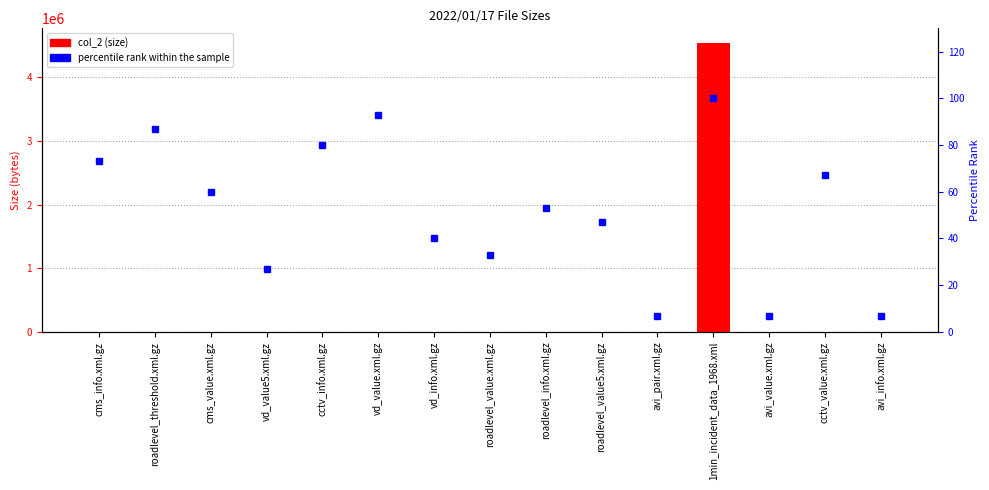

At vd_value5.xml.gz, list the series in order from smallest to largest.

percentile rank within the sample, col_2